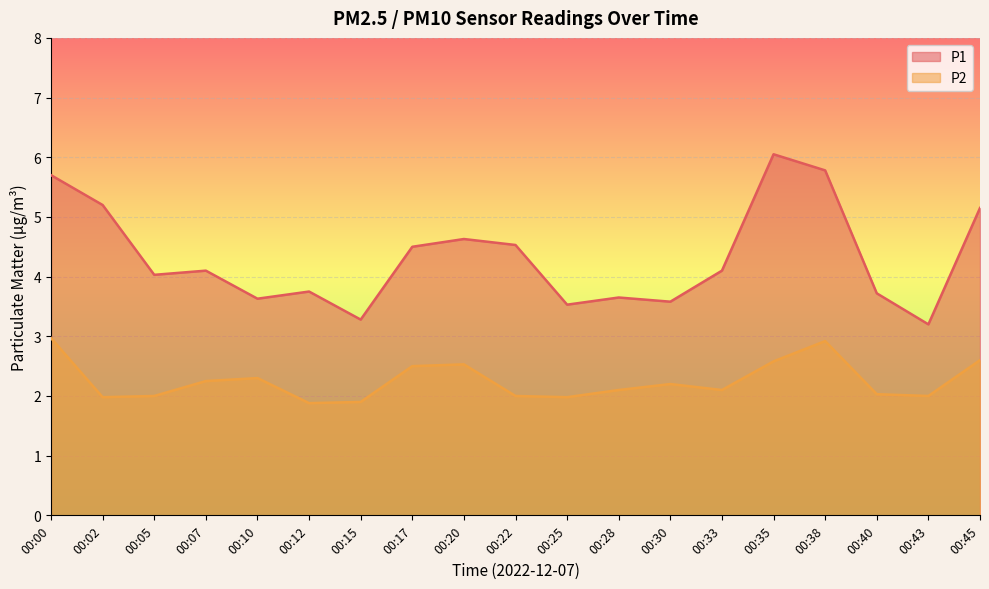

Rank the series by their average value, from highest to lowest.

P1, P2